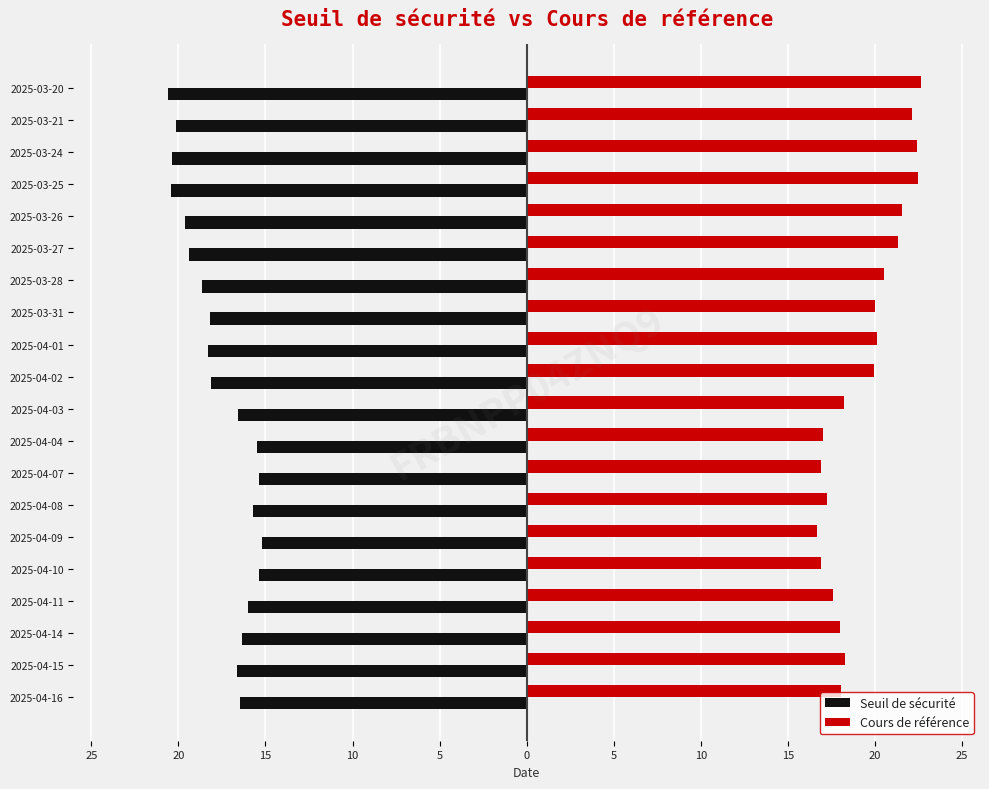

What is the value of the Seuil de sécurité bar at the 10th from the left?

-16.7